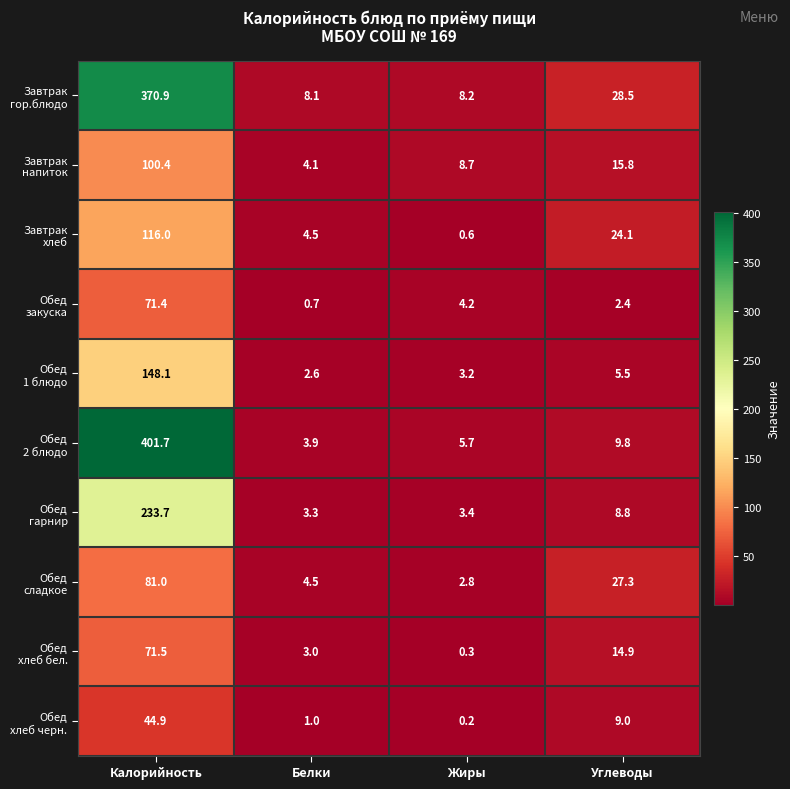

At which category is the sum across all series the highest?

Калорийность